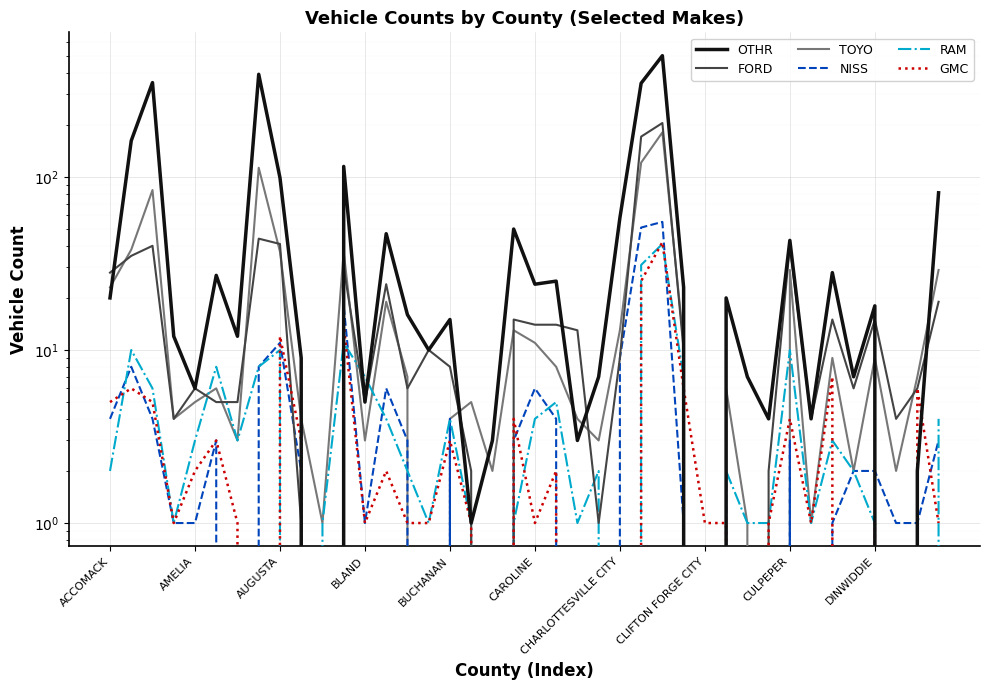

What is the sum of the RAM values at BLAND and CLIFTON FORGE CITY?

7